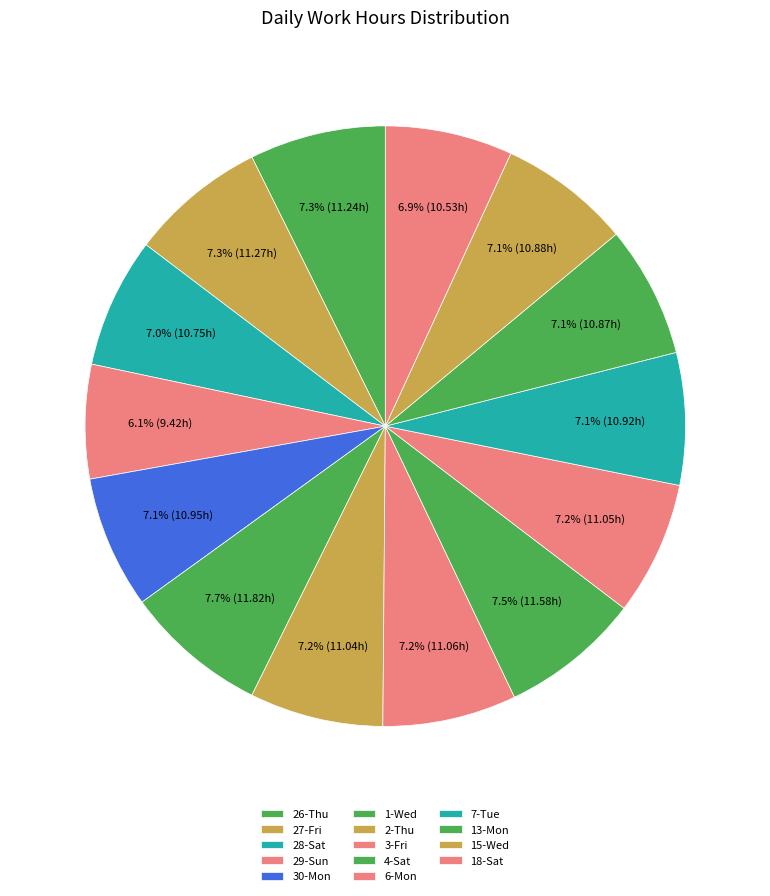

What is the total percentage of 6-Mon and 30-Mon?

14.3%